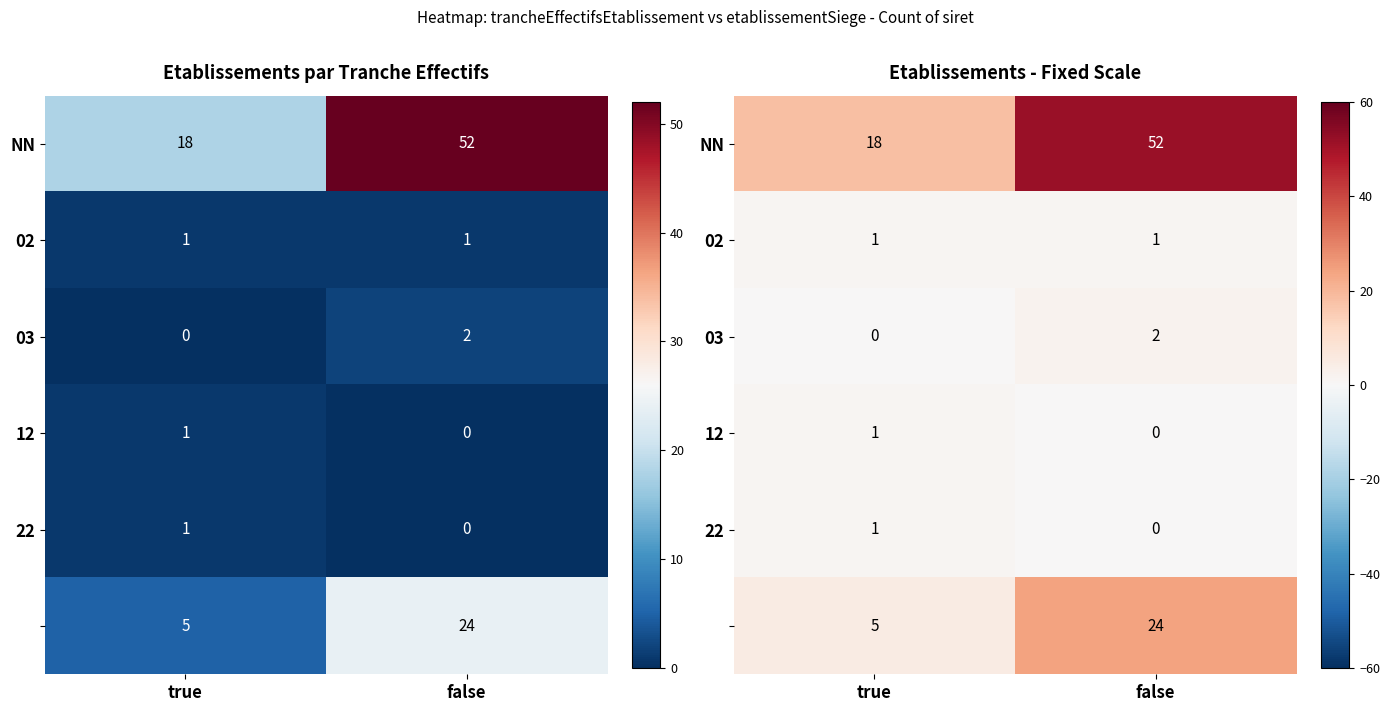

What is the total value across all series at true?

26